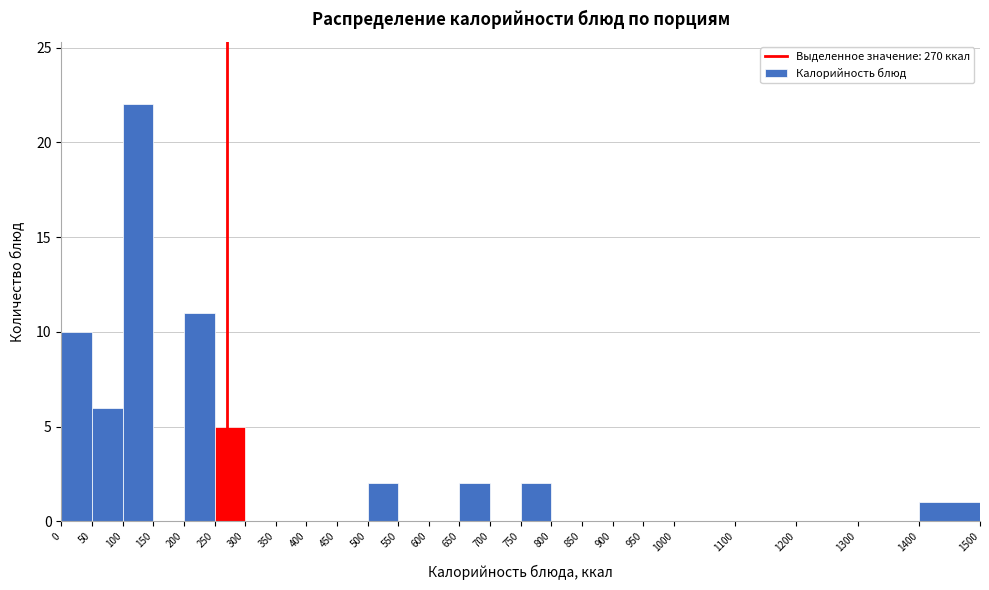

Which range on the x-axis has the tallest bar?

100 to 150